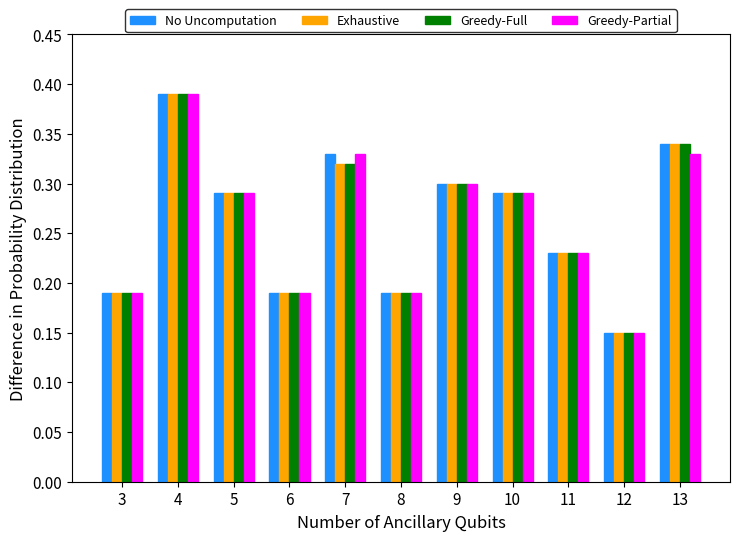

What is the sum of all Exhaustive values?

2.9